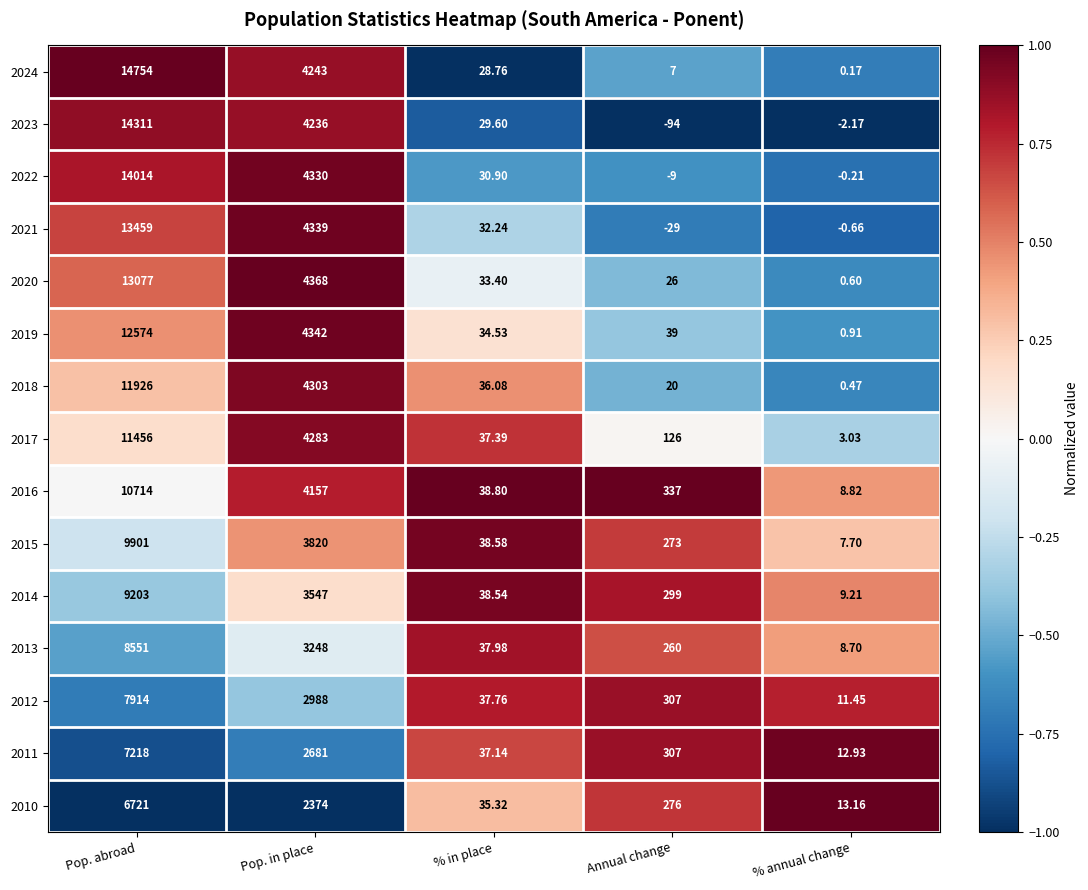

At which category is the sum across all series the highest?

Pop. abroad